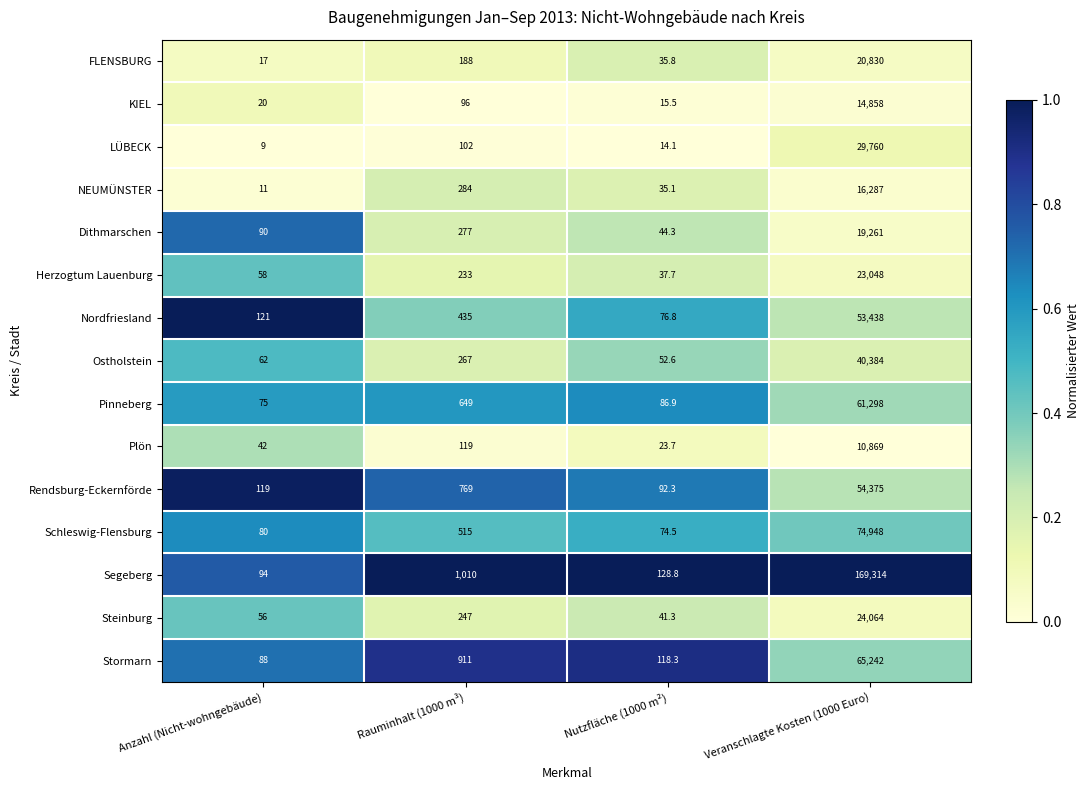

The value of NEUMÜNSTER at Nutzfläche (1000 m²) is 19.1. True or false?

False